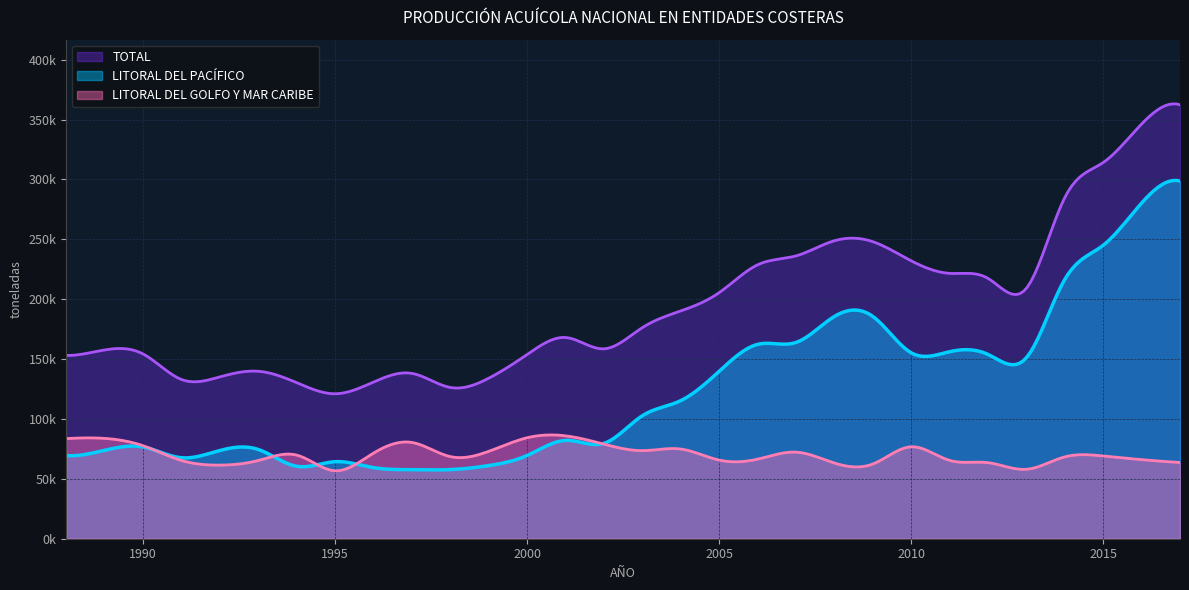

At which category does LITORAL DEL PACÍFICO reach its first local valley?

1991